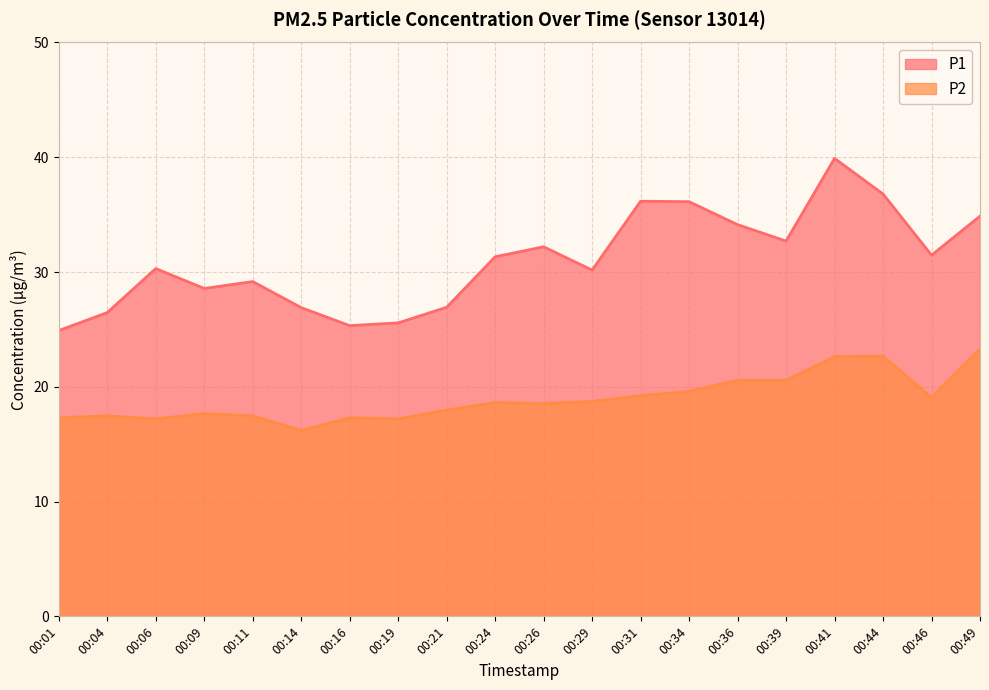

The P2 series shows 29.0 at 00:19. True or false?

False